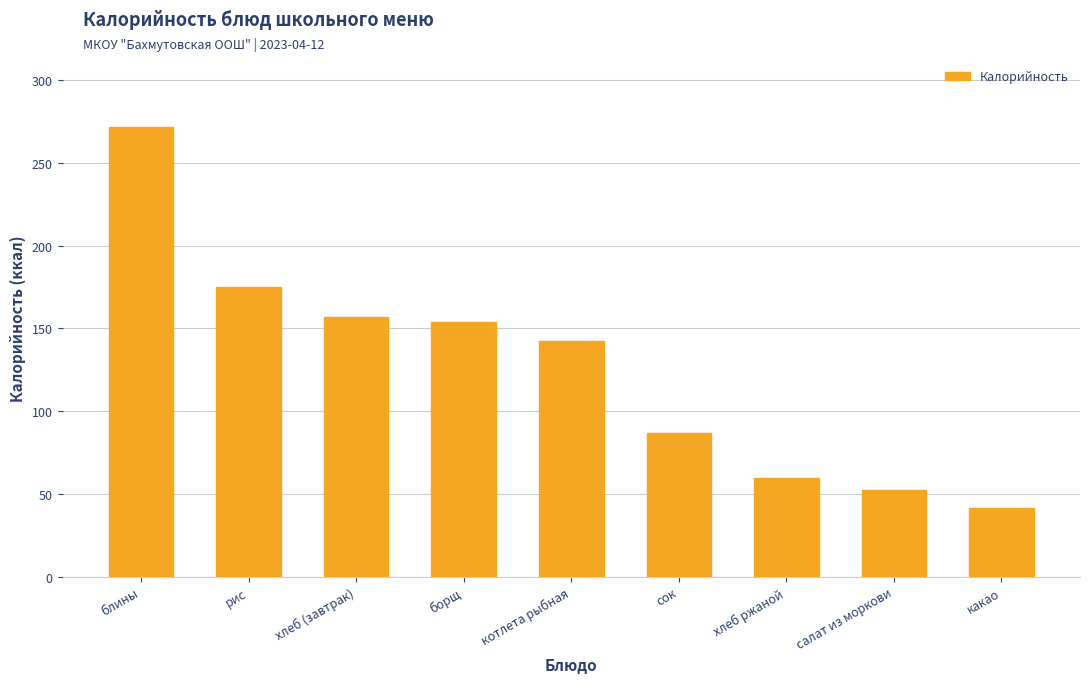

Is it true that the value at блины is 272.0?

True